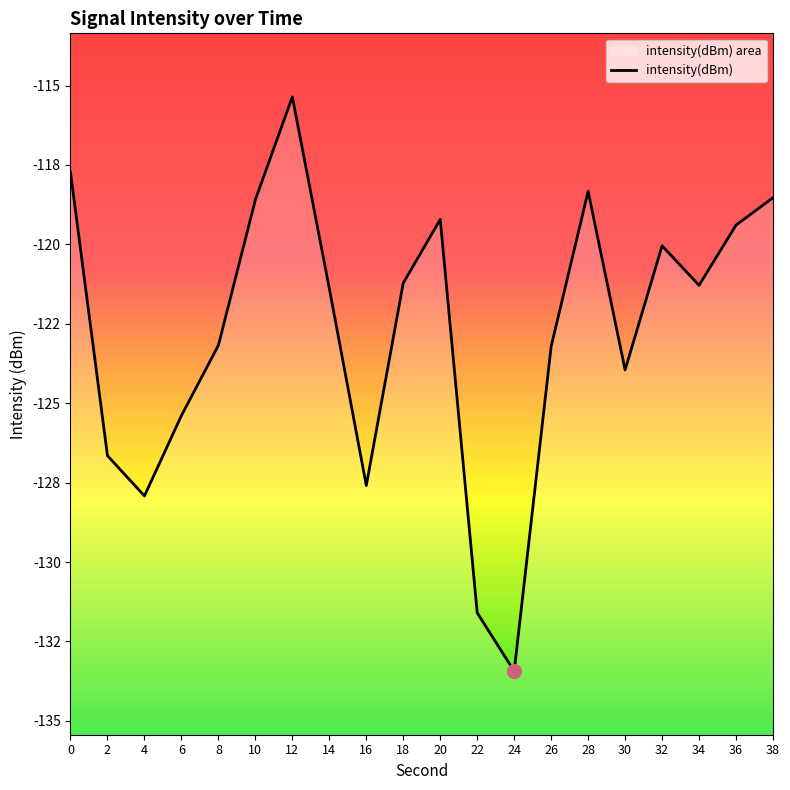

At which category does the data reach its first local peak?

12